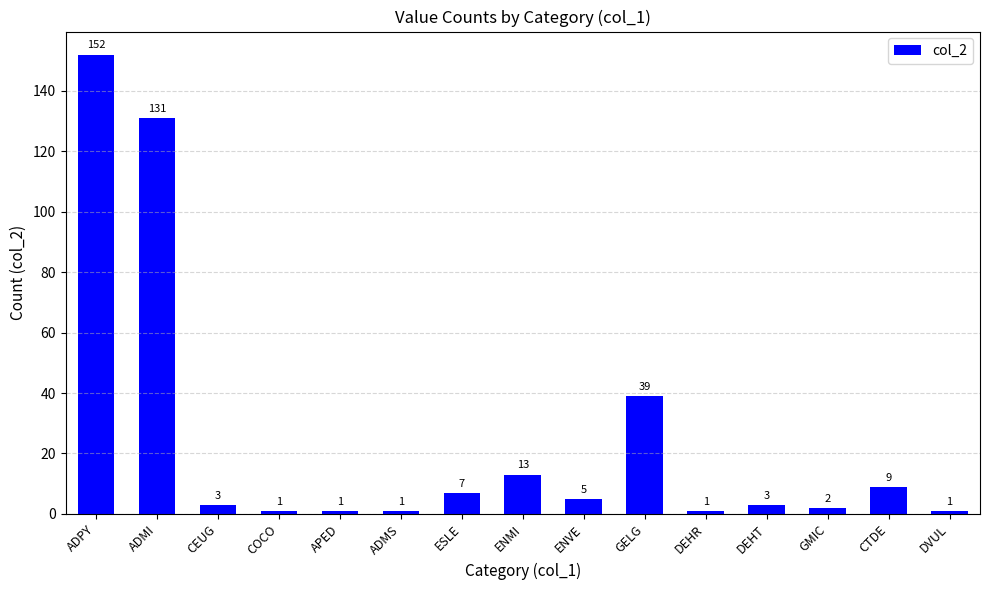

What is the minimum value shown in the chart?

1